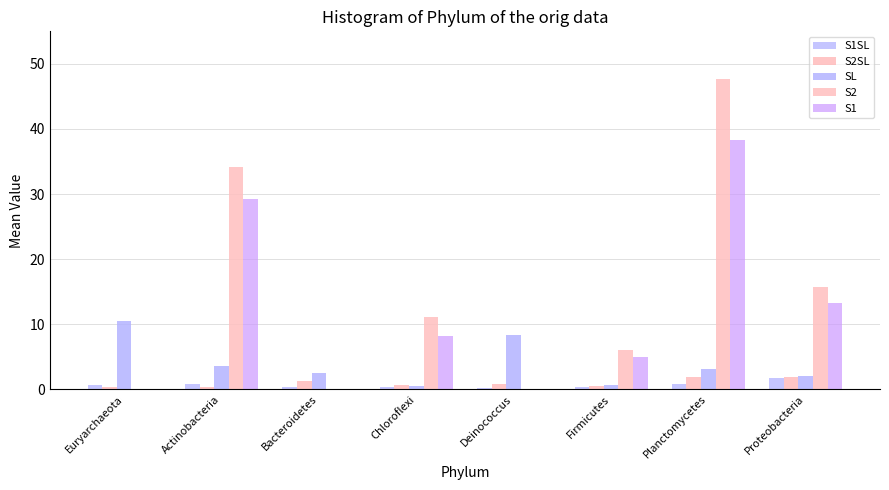

What are all the series names shown in the legend?

S1SL, S2SL, SL, S2, S1